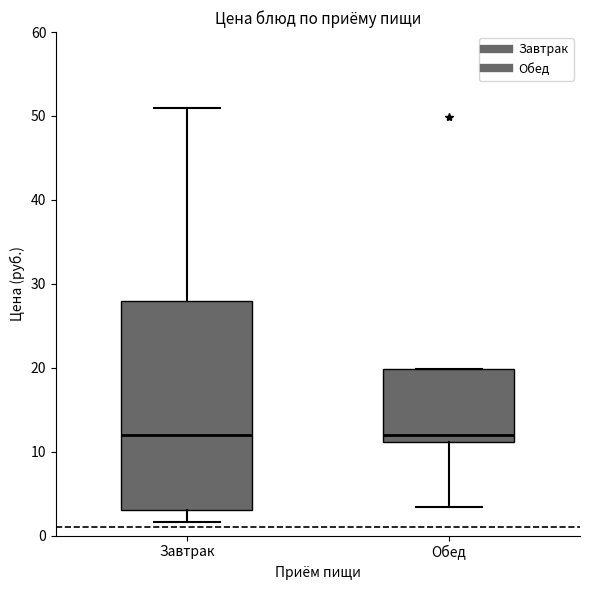

Which box is the tallest, from its lower edge to its upper edge?

Завтрак